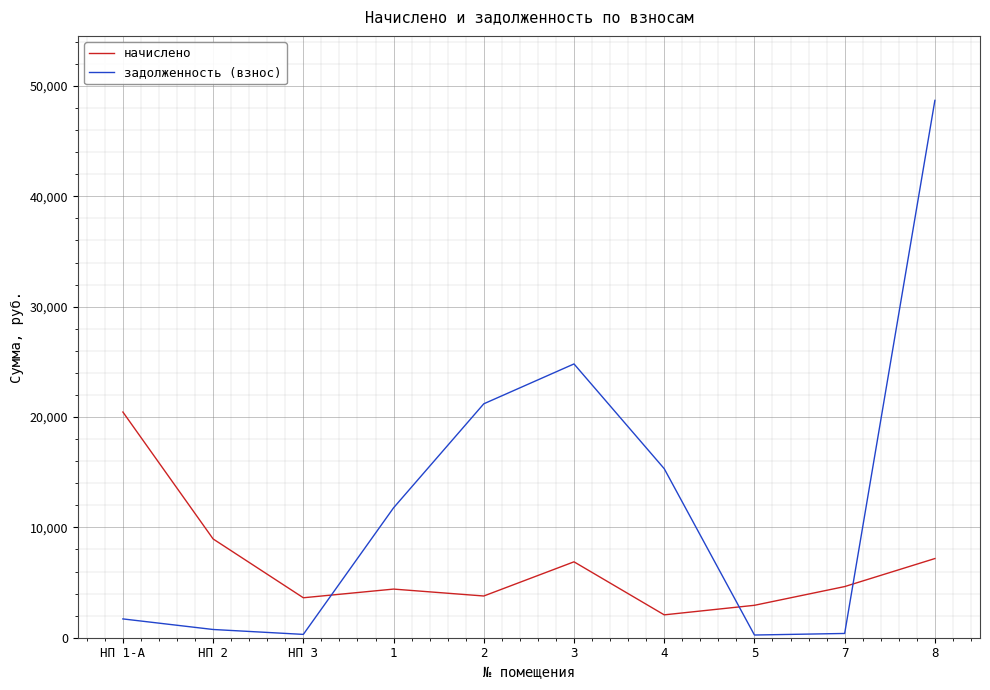

What are all the series names shown in the legend?

начислено, задолженность (взнос)